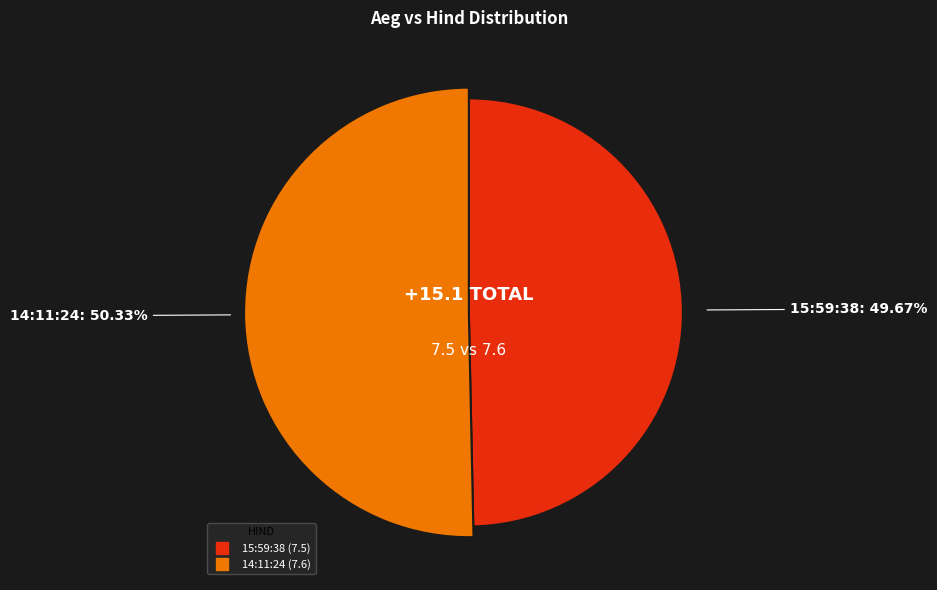

How many slices are in this pie chart?

2